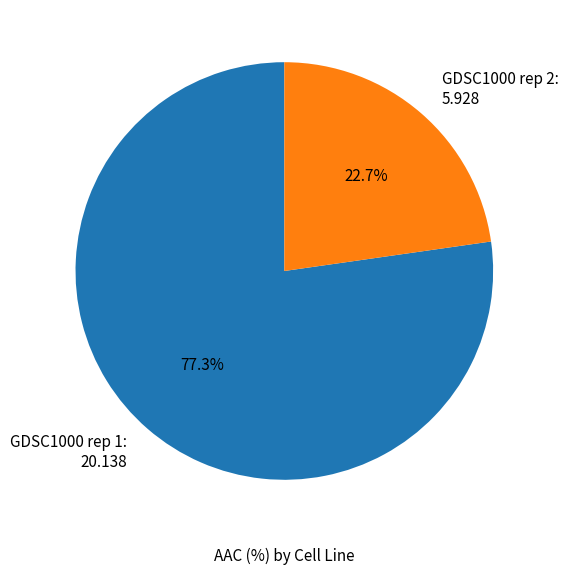

What percentage is the GDSC1000 rep 2 slice, to the nearest percent?

23%